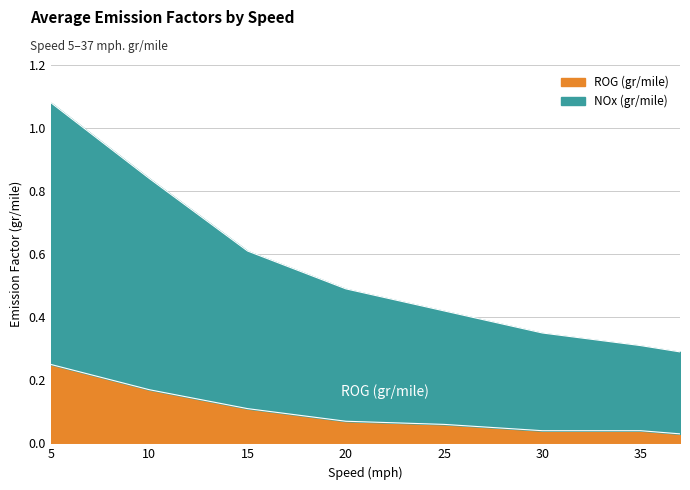

What is the difference between the highest and lowest values at 35?

0.3